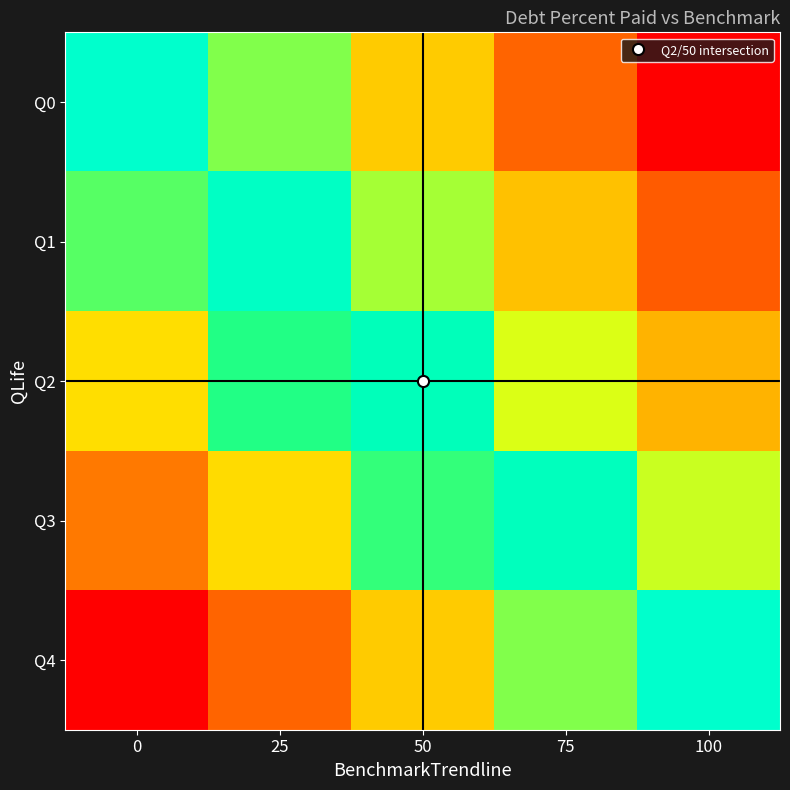

At which category does the chart reach its peak across all series?

100